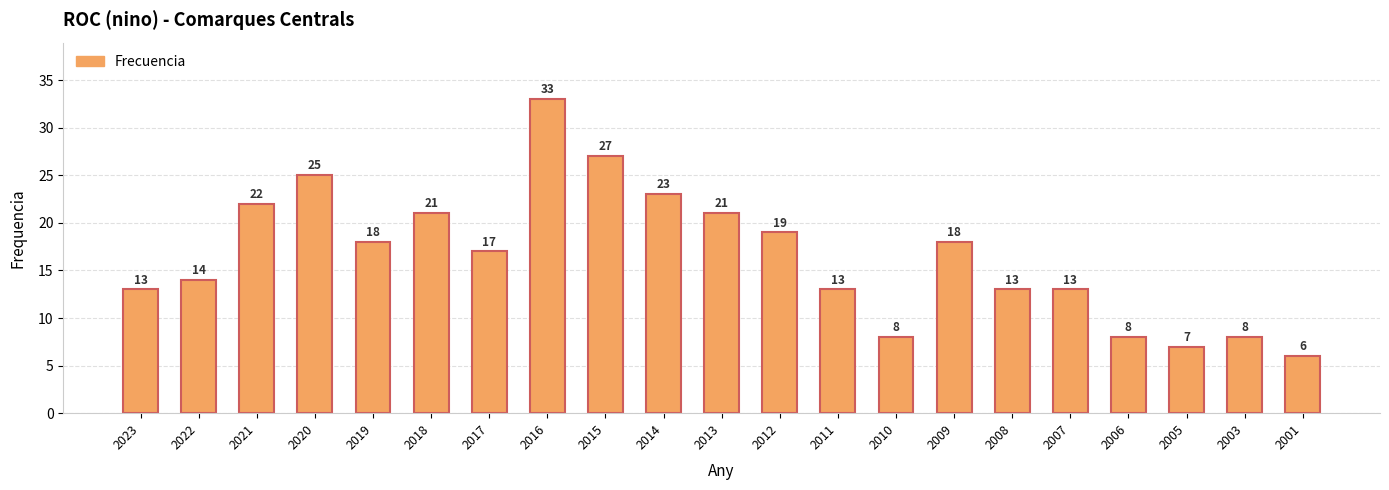

Read the value at 2007, to the nearest 10.

10